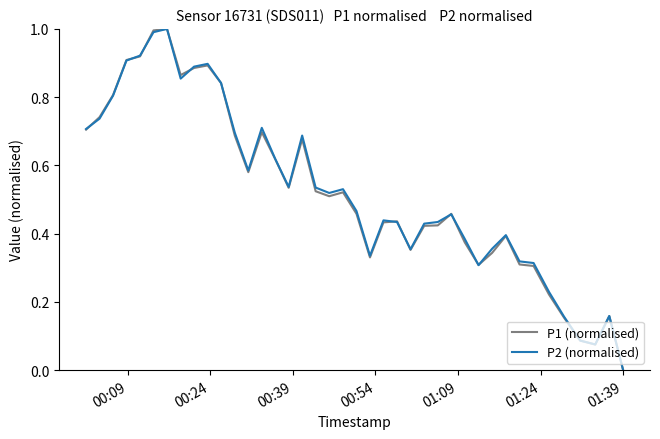

What is the maximum value shown in the chart?

1.0